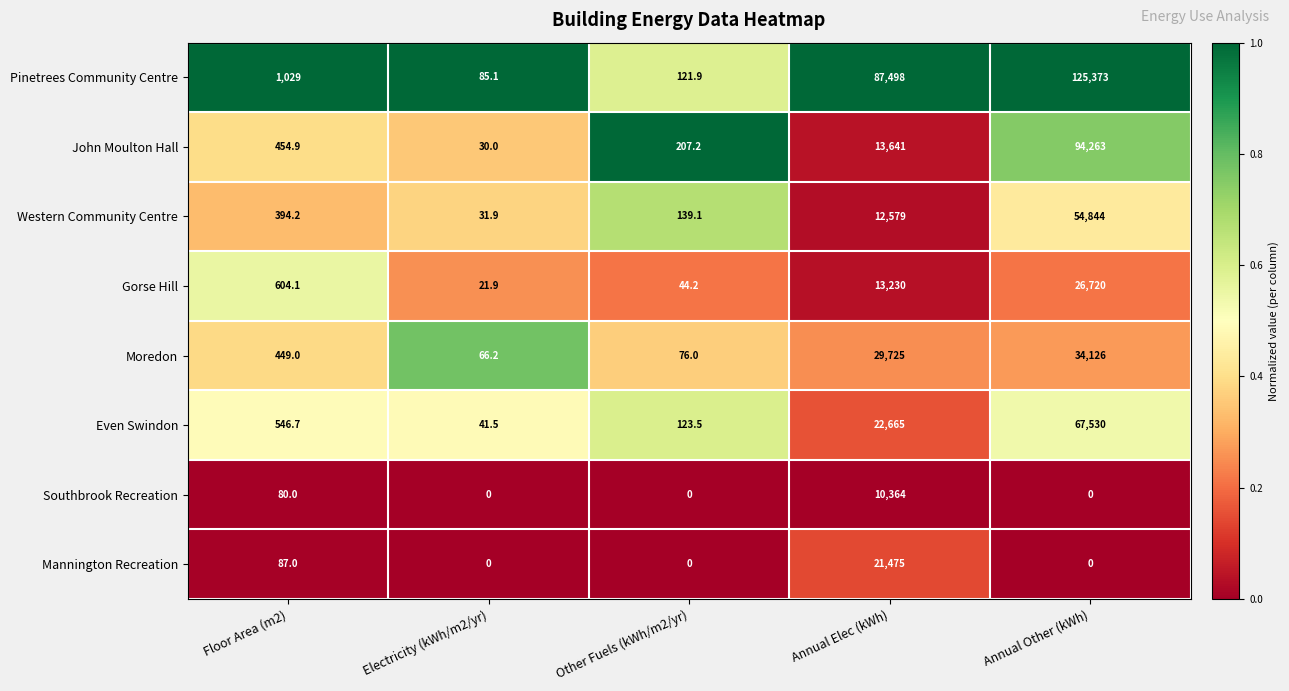

True or false: Southbrook Recreation has a value of 16314.9 at Annual Elec (kWh).

False